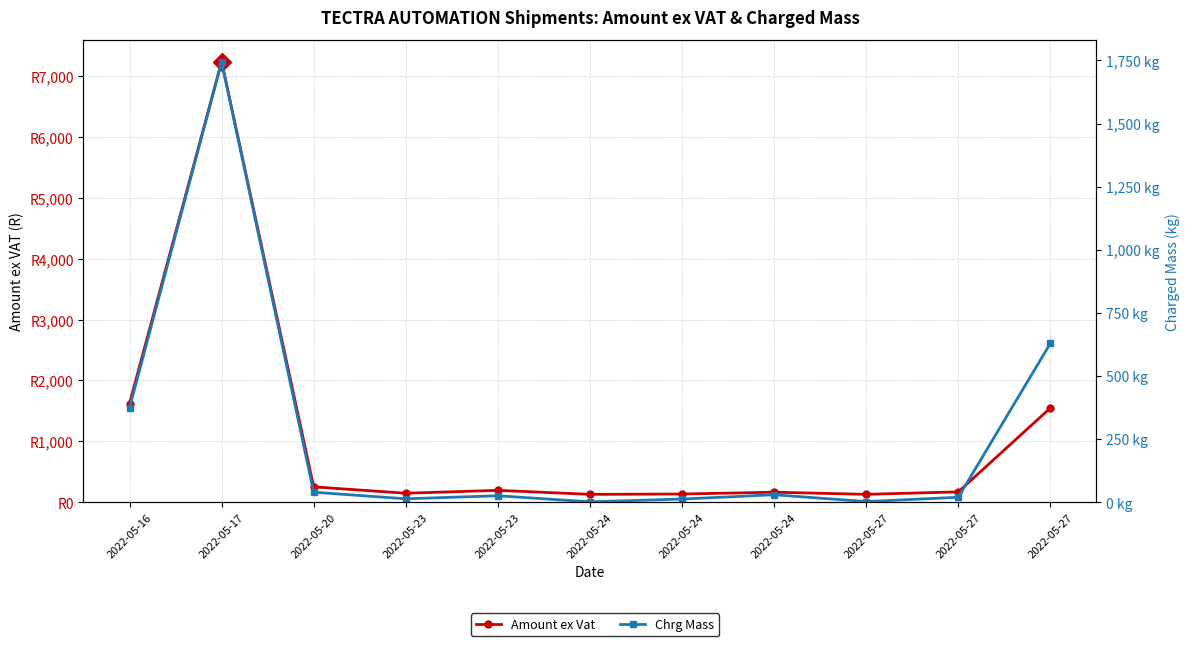

The Amount ex Vat series shows 166.5 at 2022-05-24. True or false?

True